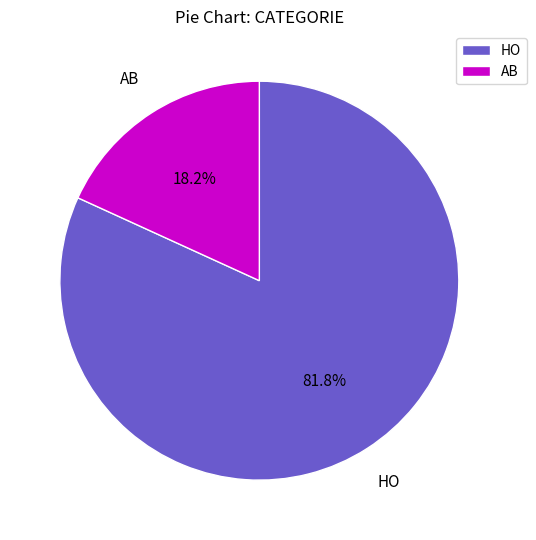

What is the smallest slice in the pie chart?

AB